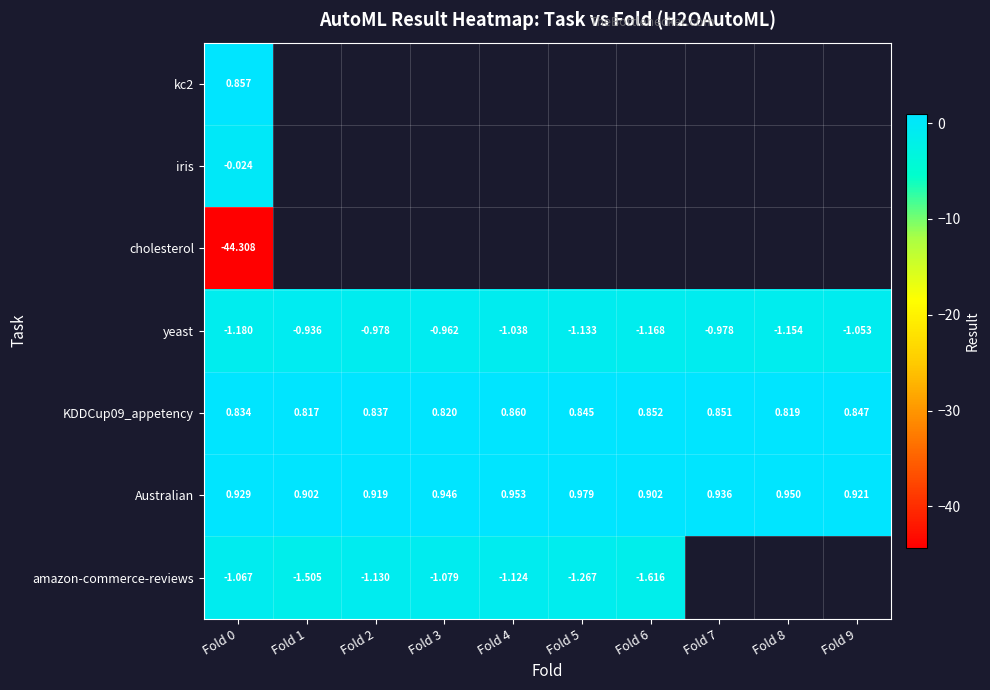

Is the value of yeast at Fold 4 greater than the value of amazon-commerce-reviews at Fold 0?

Yes